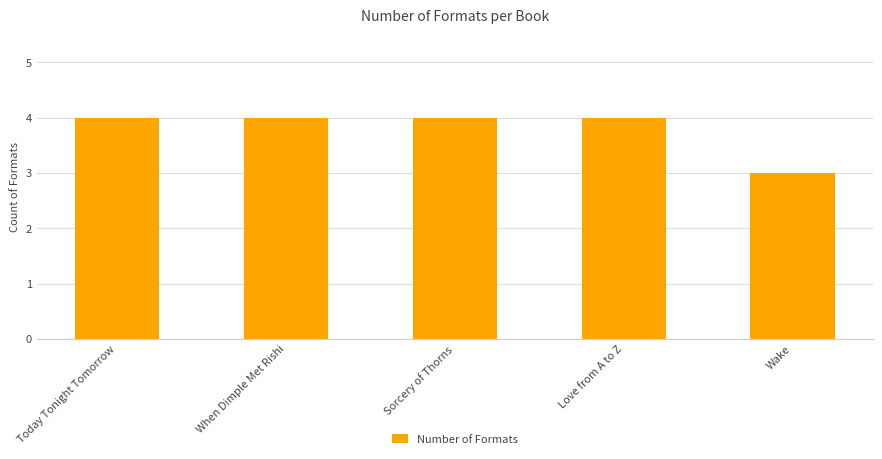

At which label is the value closest to 3?

Wake